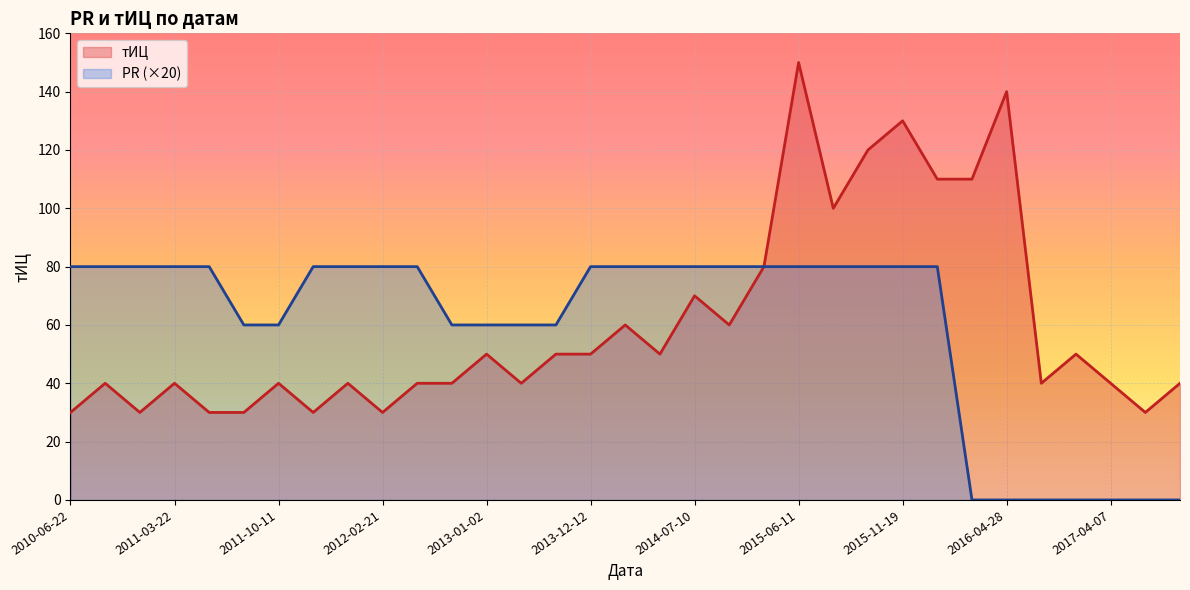

List the series in order of their overall mean, highest first.

тИЦ, PR